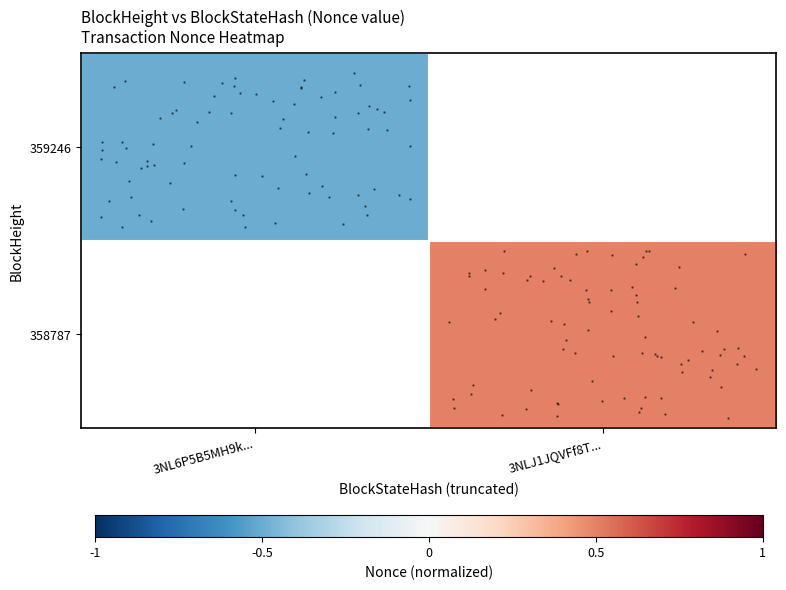

At how many categories does at least one series exceed 0?

1